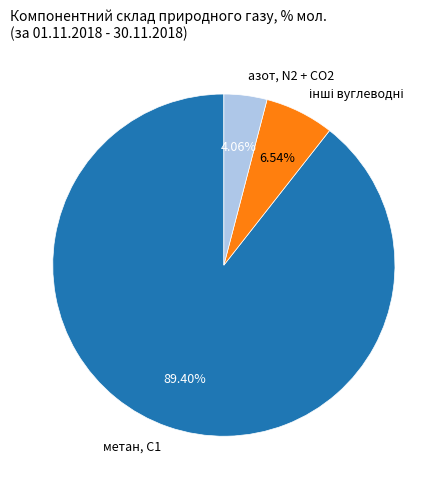

Which category has the biggest portion of the pie?

метан, С1